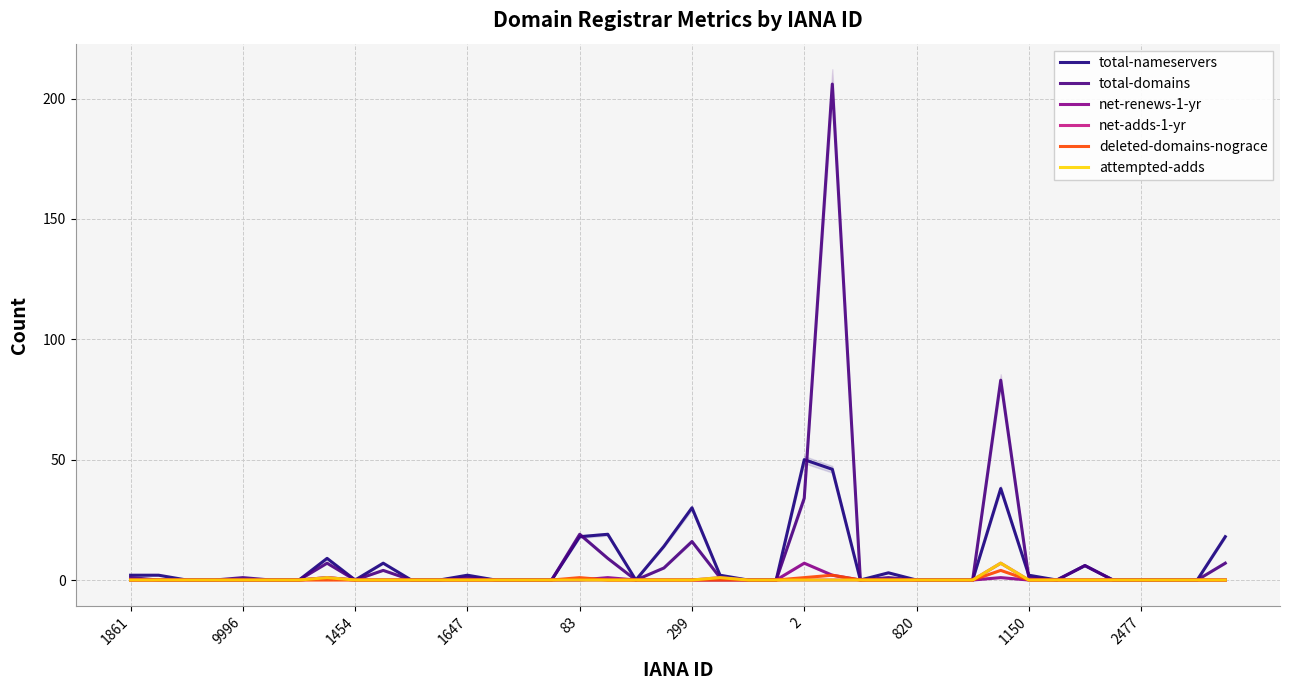

What is the difference between the total-domains values at 39 and 13?

7